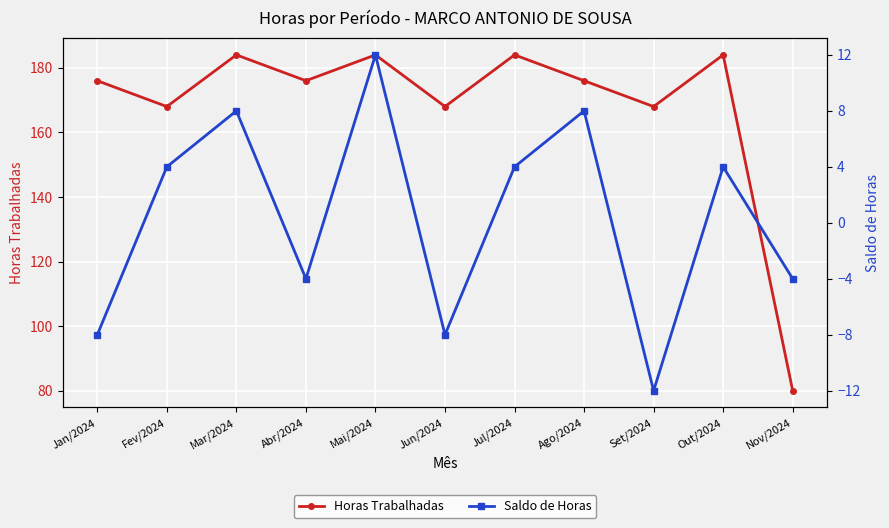

True or false: Saldo de Horas has a value of -2 at Nov/2024.

False